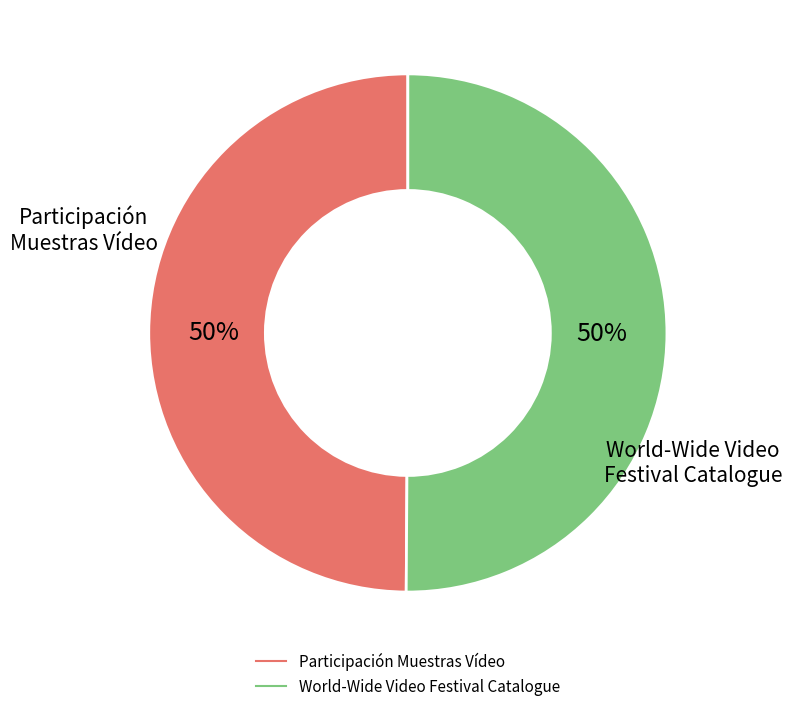

Is it true that World-Wide Video Festival Catalogue is 56% of the pie?

False